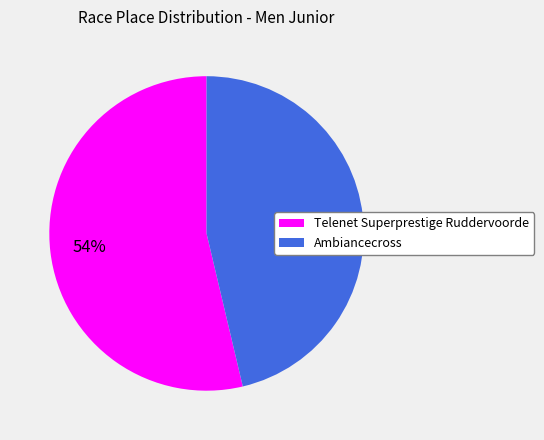

Is it true that Telenet Superprestige Ruddervoorde is 48% of the pie?

False